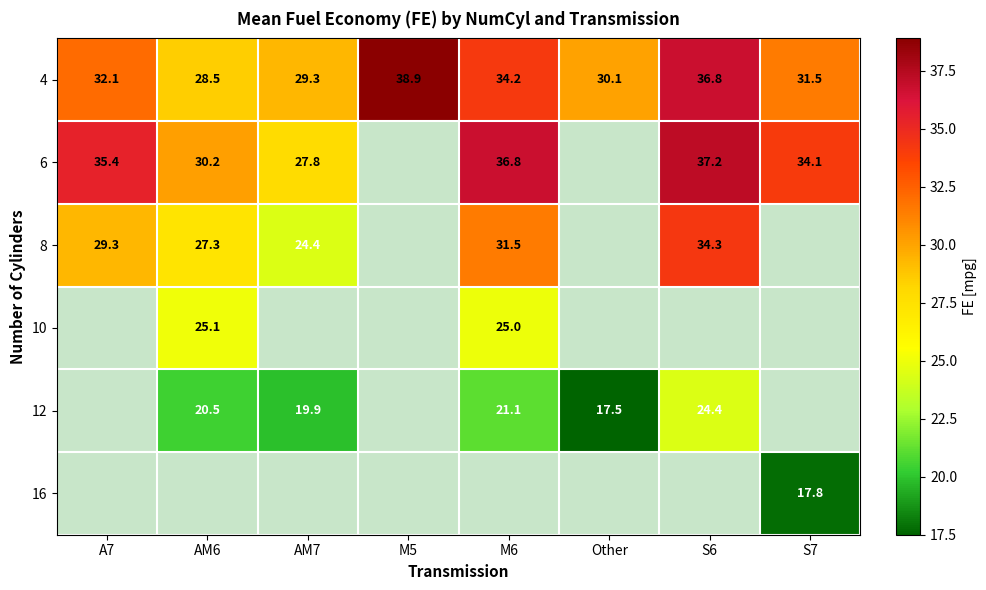

At which label does 4 first exceed 32?

A7